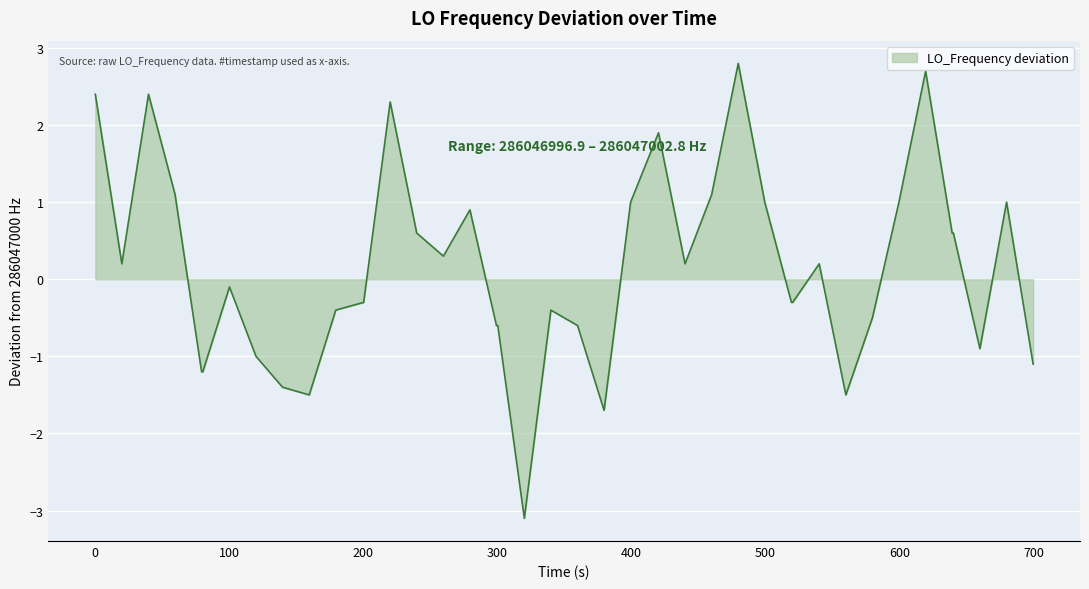

What is the greatest value displayed?

2.8